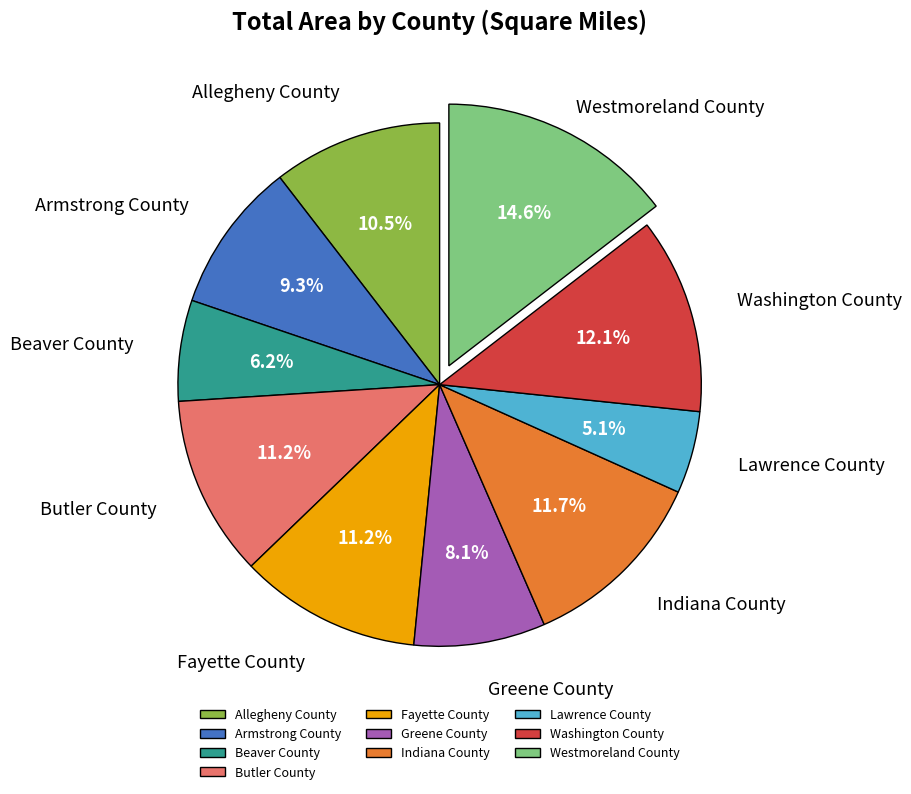

What percentage is the Washington County slice, to the nearest percent?

12%